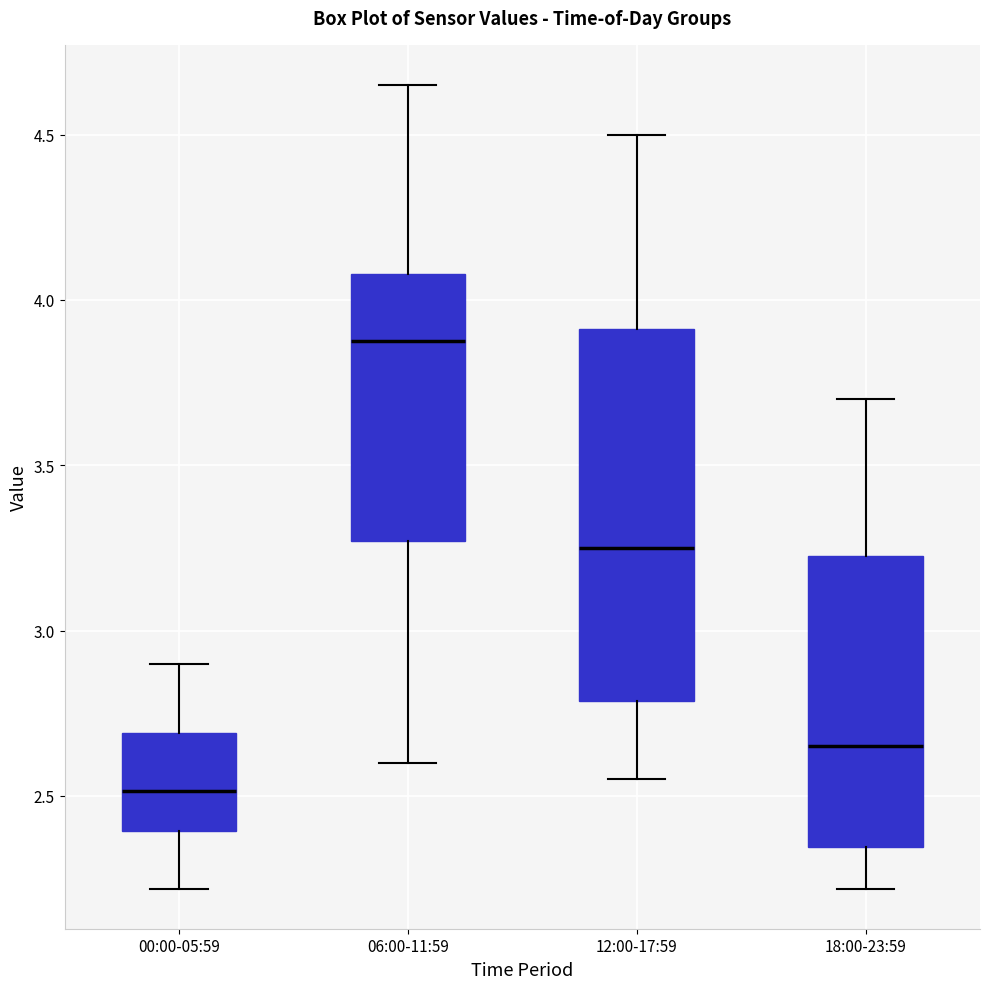

Comparing the boxes themselves (not the whiskers), which one is the tallest?

12:00-17:59